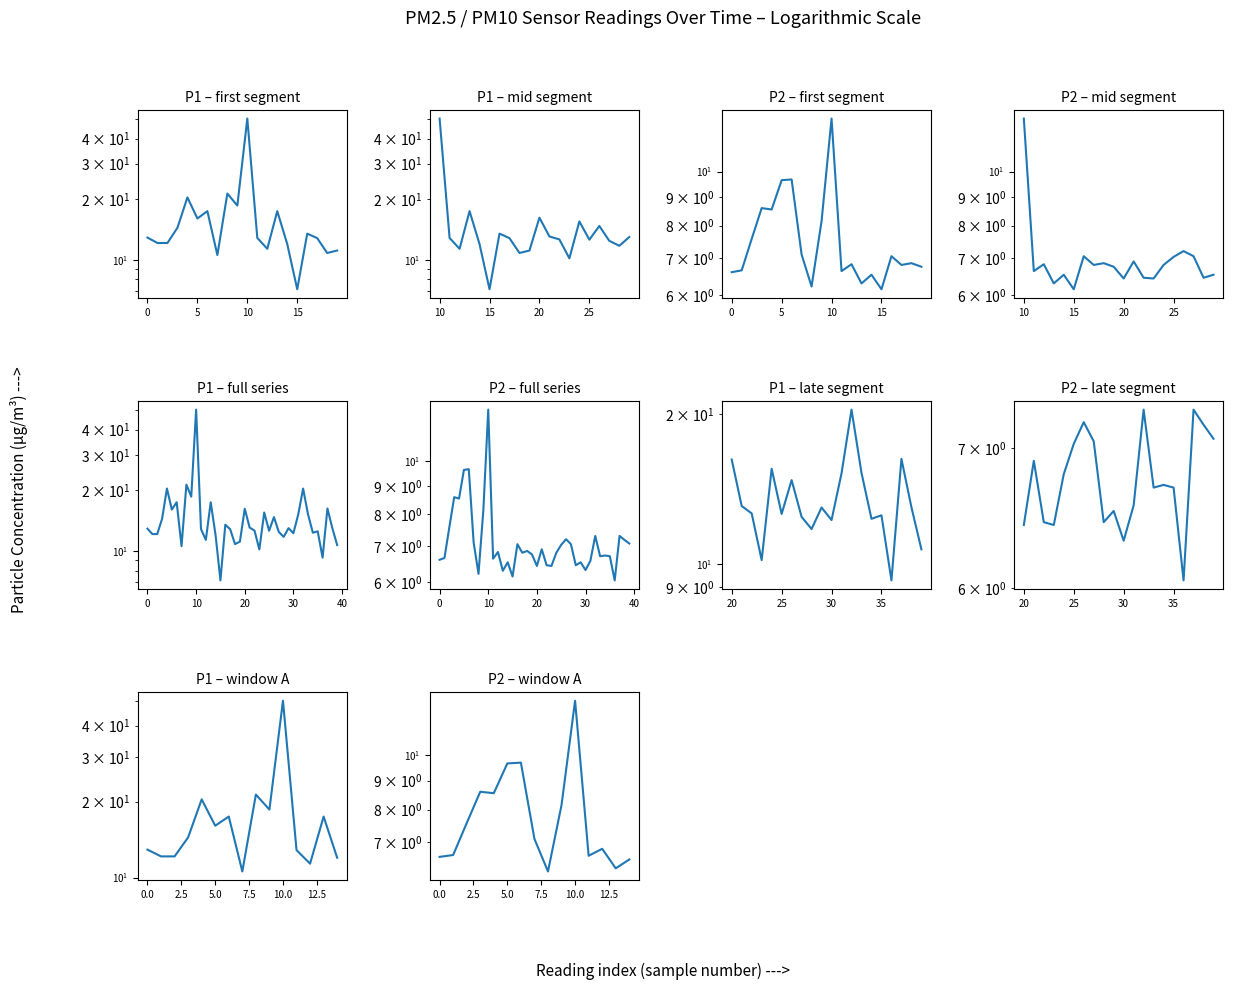

List the series in order of their overall mean, lowest first.

P2, P1